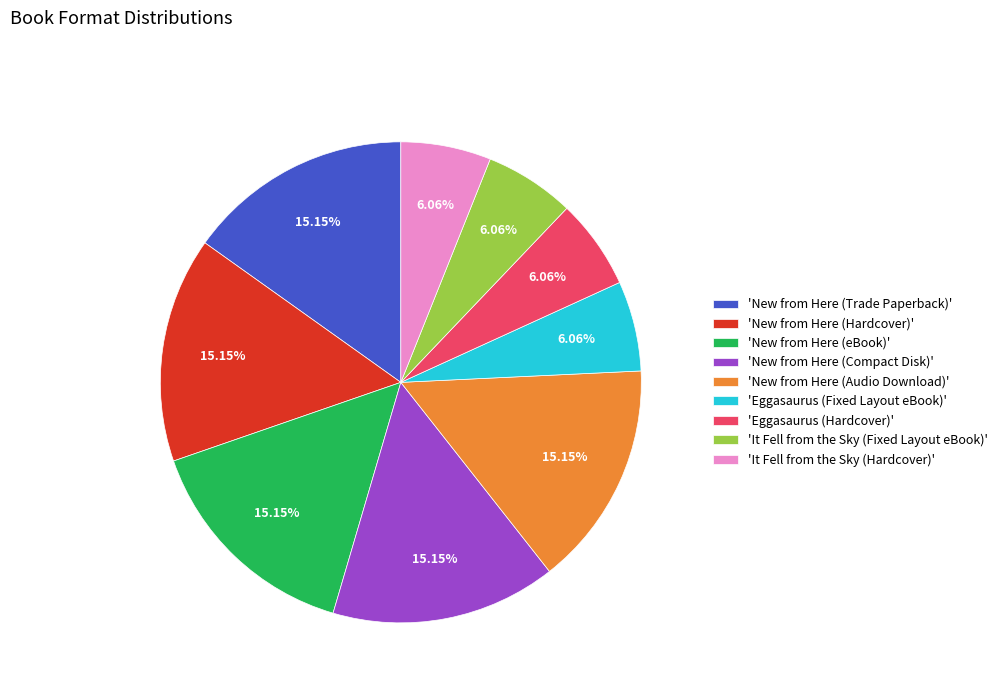

Is the sum of 'New from Here (Audio Download)' and 'New from Here (eBook)' greater than half?

No